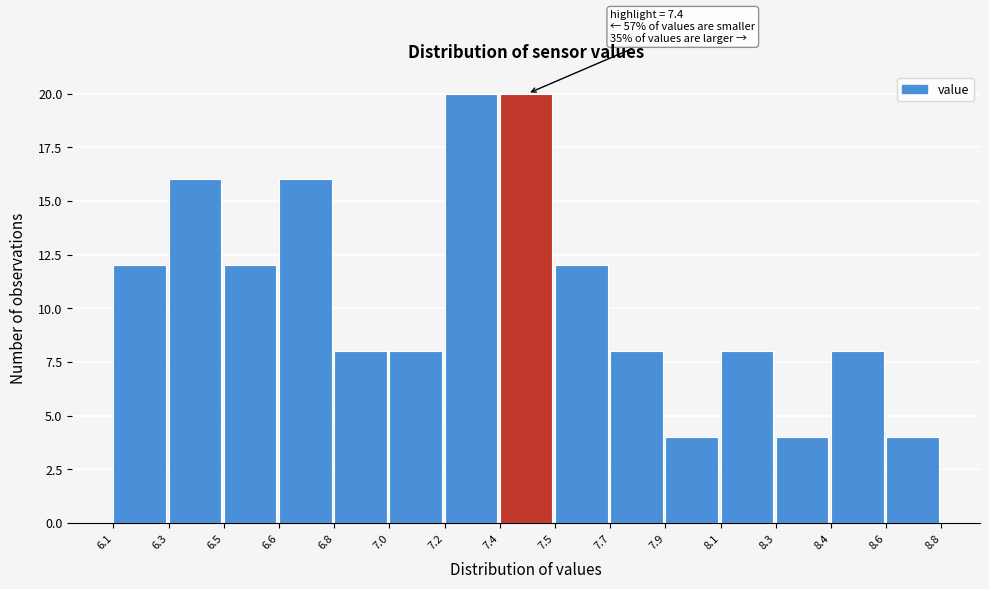

Reading left to right, transcribe all the data shown in this chart.

12	16	12	16	8	8	20	20	12	8	4	8	4	8	4